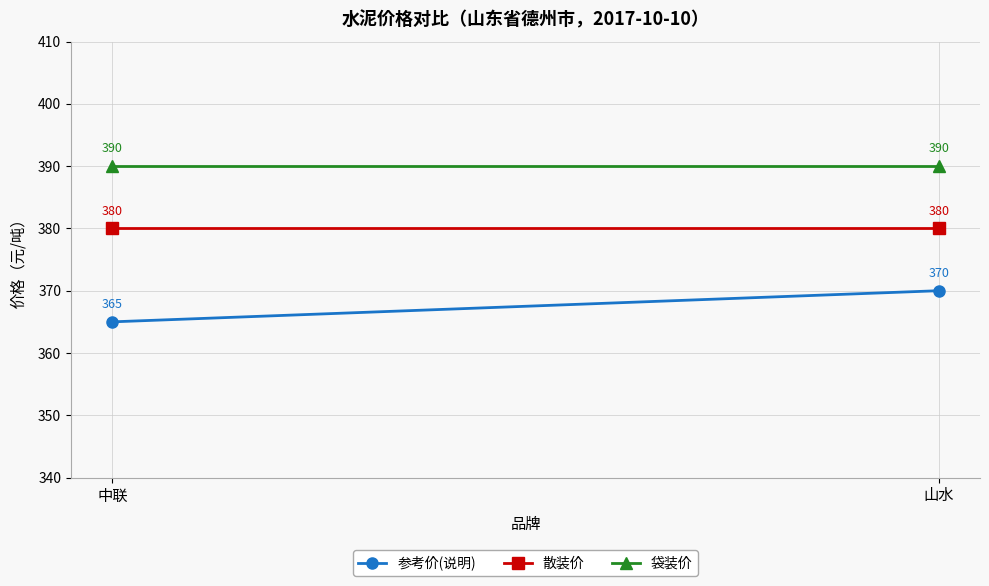

What is the total value across all series at 中联?

1135